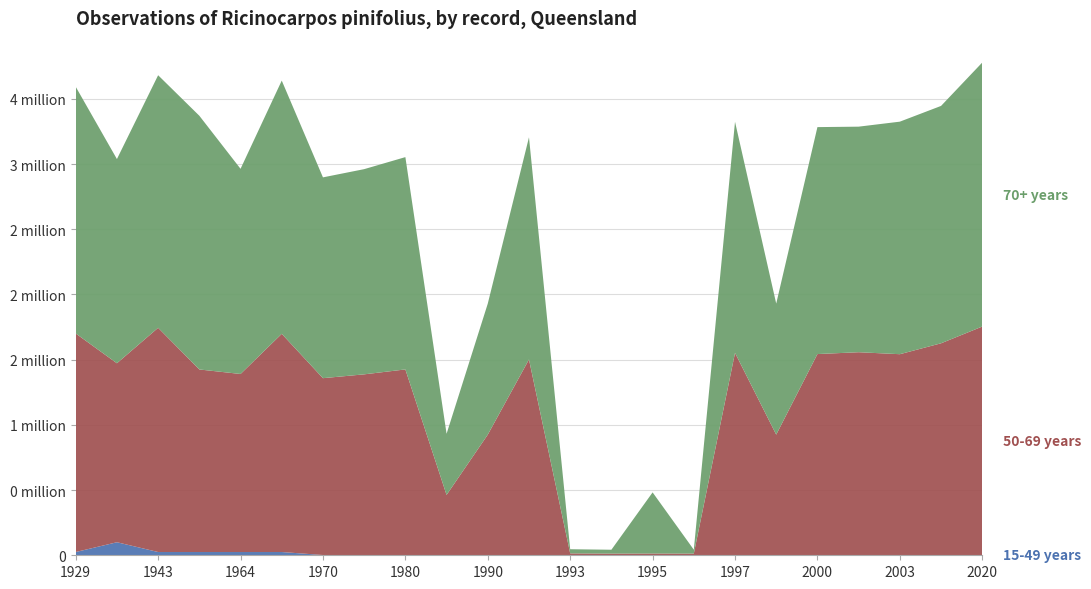

Reading left to right, list all the values displayed in this chart.

15-49 years (LocationPrecision): 1929=25000	1934=100000	1943=25000	1953=25000	1964=25000	1968=25000	1970=2000	1971=2000	1980=2000	1987=1700	1990=1000	1992=2000	1993=500	1994=500	1995=1000	1996=500	1997=100	1998=1000	2000=2000	2002=100	2003=100	2008=100	2020=50
50-69 years (SiteID): 1929=1675987	1934=1372609	1943=1719640	1953=1400020	1964=1365419	1968=1673469	1970=1356293	1971=1385614	1980=1423363	1987=461142	1990=924234	1992=1499689	1993=14104	1994=12350	1995=12505	1996=12505	1997=1552170	1998=924234	2000=1541237	2002=1557195	2003=1542040	2008=1625670	2020=1754203
70+ years (SiteVisitID): 1929=1892012	1934=1566046	1943=1936907	1953=1945830	1964=1573502	1968=1941978	1970=1540022	1971=1573736	1980=1628206	1987=468863	1990=1004950	1992=1703910	1993=31749	1994=29642	1995=468841	1996=29812	1997=1772336	1998=1004955	2000=1740475	2002=1729898	2003=1783356	2008=1820425	2020=2024764